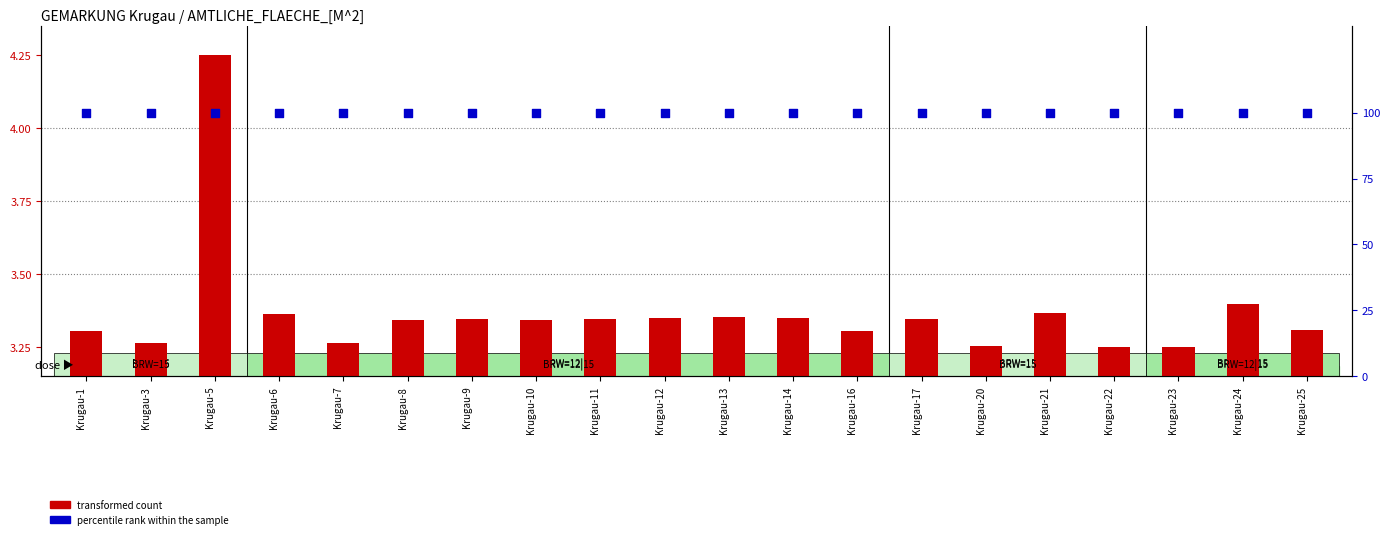

Which series contains the lowest Y value?

transformed count